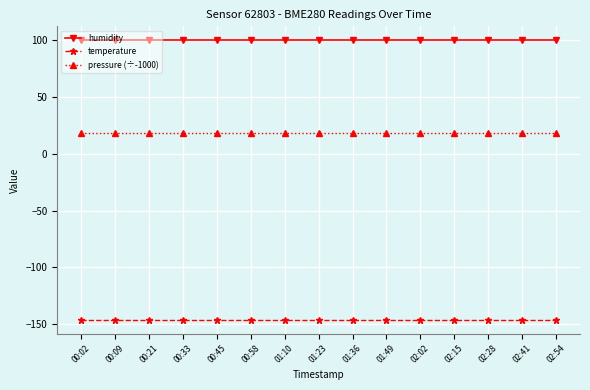

Reading right to left, what are all the values shown in this chart?

humidity: 02:54=100.0	02:41=100.0	02:28=100.0	02:15=100.0	02:02=100.0	01:49=100.0	01:36=100.0	01:23=100.0	01:10=100.0	00:58=100.0	00:45=100.0	00:33=100.0	00:21=100.0	00:09=100.0	00:02=100.0
temperature: 02:54=-146.1	02:41=-146.1	02:28=-146.1	02:15=-146.1	02:02=-146.1	01:49=-146.1	01:36=-146.1	01:23=-146.1	01:10=-146.1	00:58=-146.1	00:45=-146.1	00:33=-146.1	00:21=-146.1	00:09=-146.1	00:02=-146.1
pressure (÷-1000): 02:54=18.2	02:41=18.2	02:28=18.2	02:15=18.2	02:02=18.2	01:49=18.2	01:36=18.2	01:23=18.2	01:10=18.2	00:58=18.2	00:45=18.2	00:33=18.2	00:21=18.2	00:09=18.2	00:02=18.2